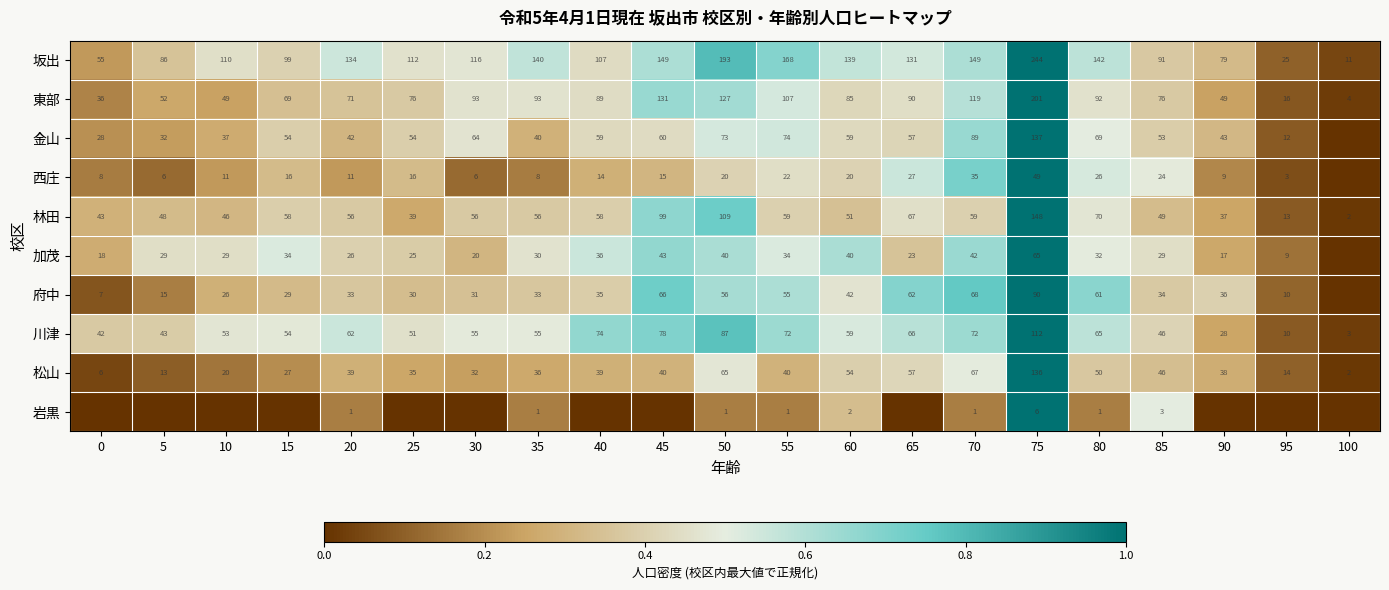

Is the value of 府中 at 70 greater than the value of 加茂 at 85?

Yes